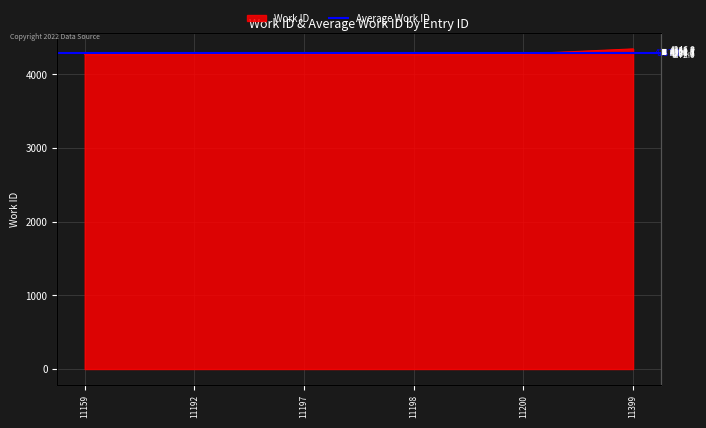

Is it true that the value at 11197 is 1288?

False